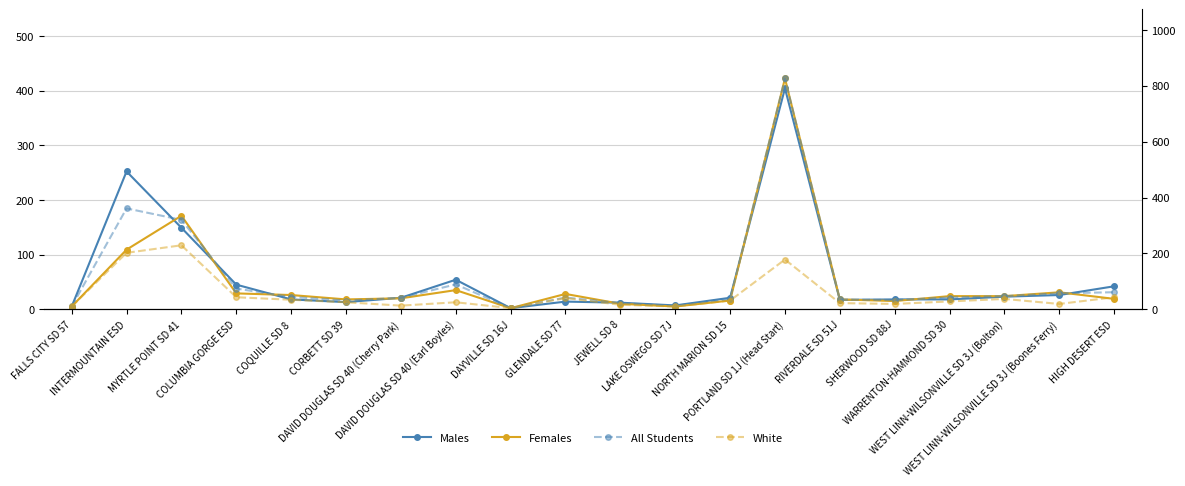

What is the sum of the Males values at RIVERDALE SD 51J and WEST LINN-WILSONVILLE SD 3J (Boones Ferry)?

43